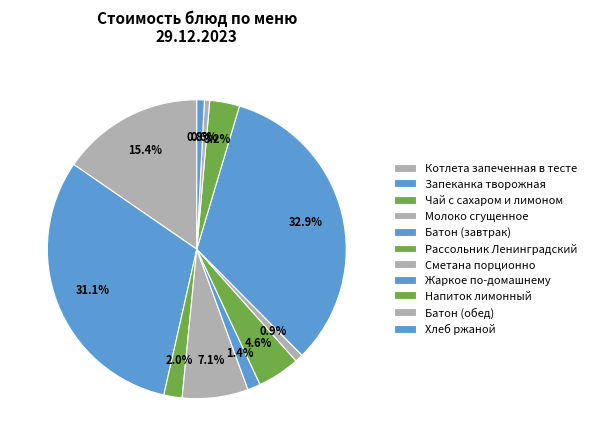

Is the sum of Запеканка творожная and Напиток лимонный greater than half?

No